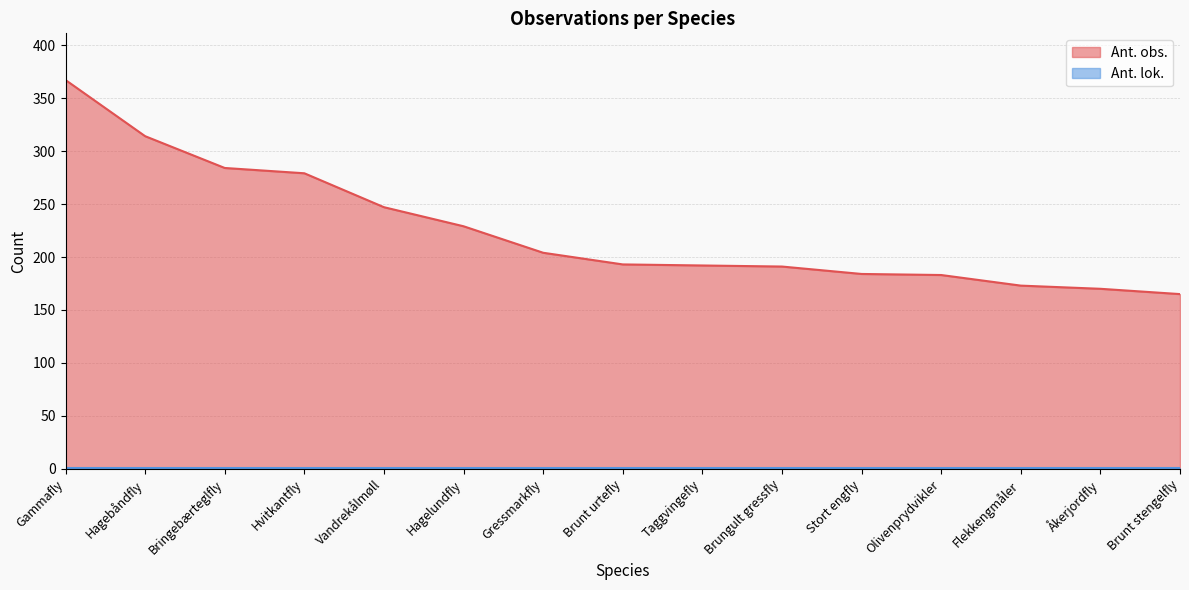

What is the difference between the maximum and minimum values?

202